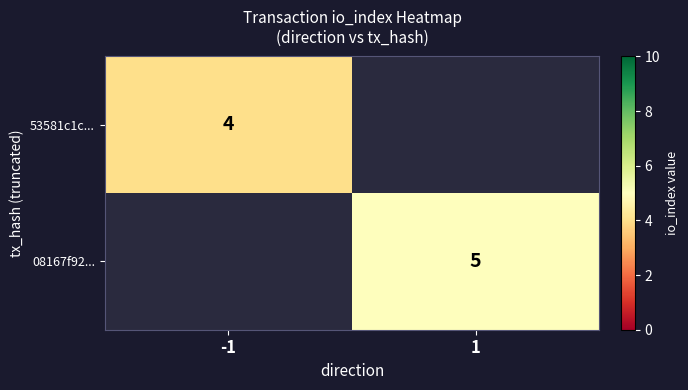

The 53581c1c... series shows 6 at -1. True or false?

False